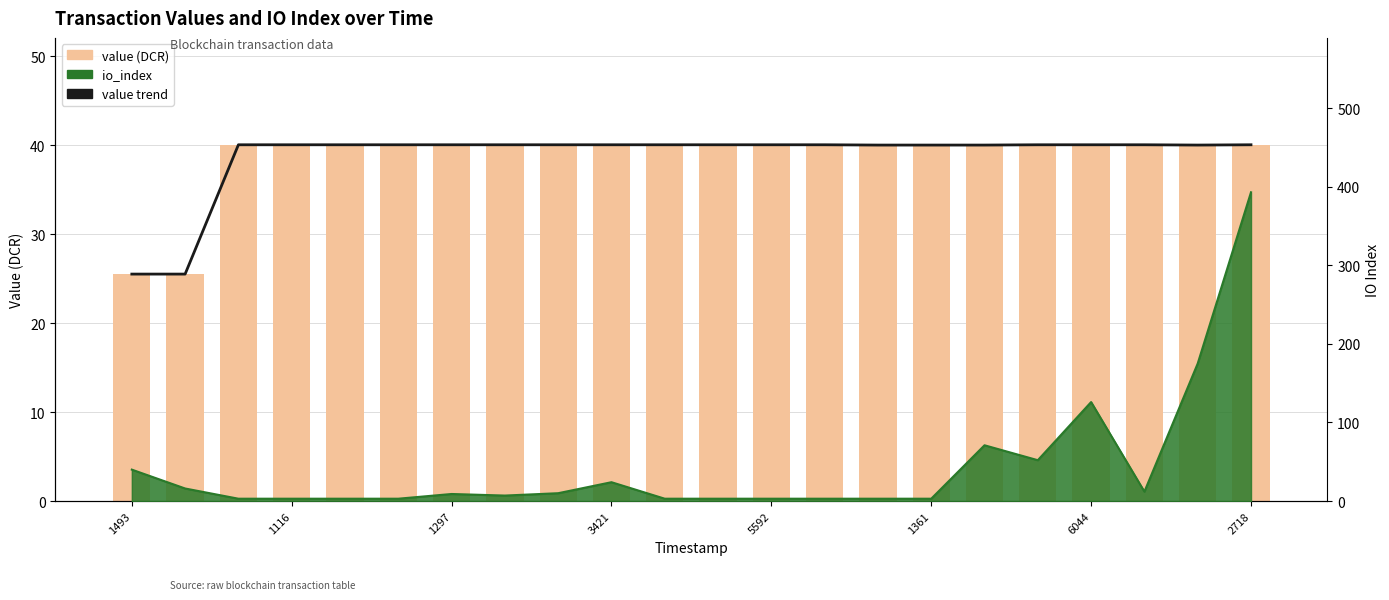

Which series has the widest spread of values?

value trend